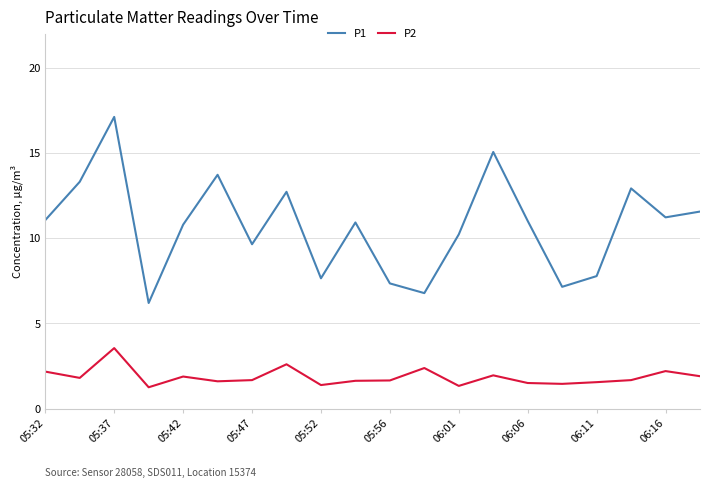

Which series has the largest total across all categories?

P1